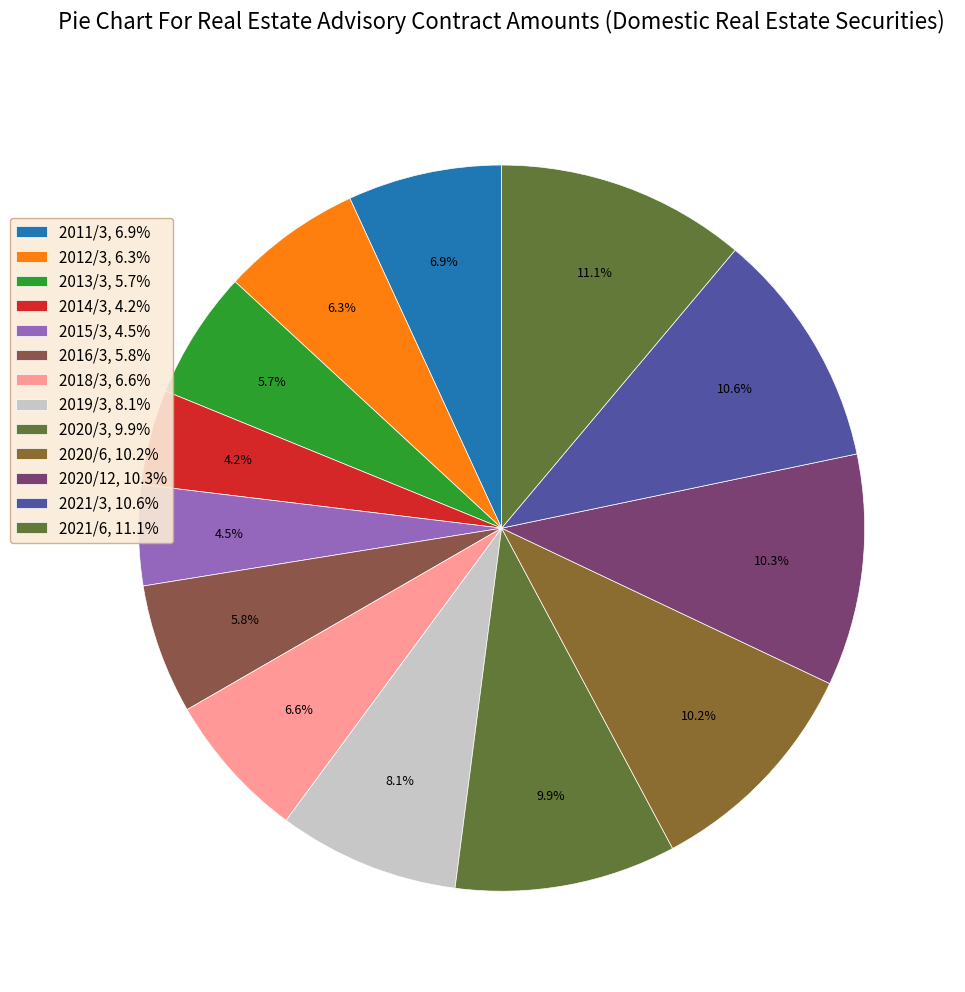

Is there any slice that represents more than half of the pie?

No